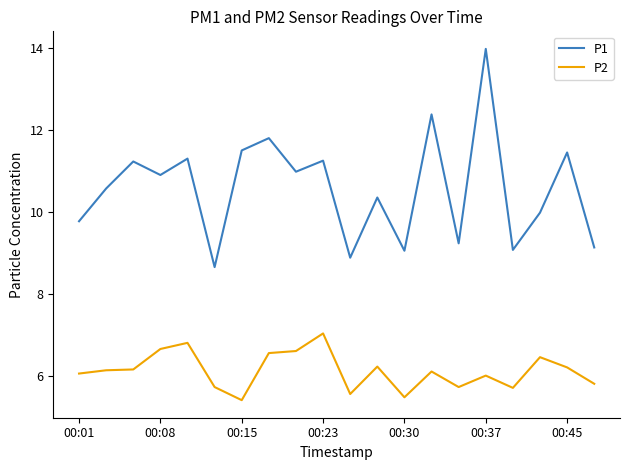

What are all the series names shown in the legend?

P1, P2